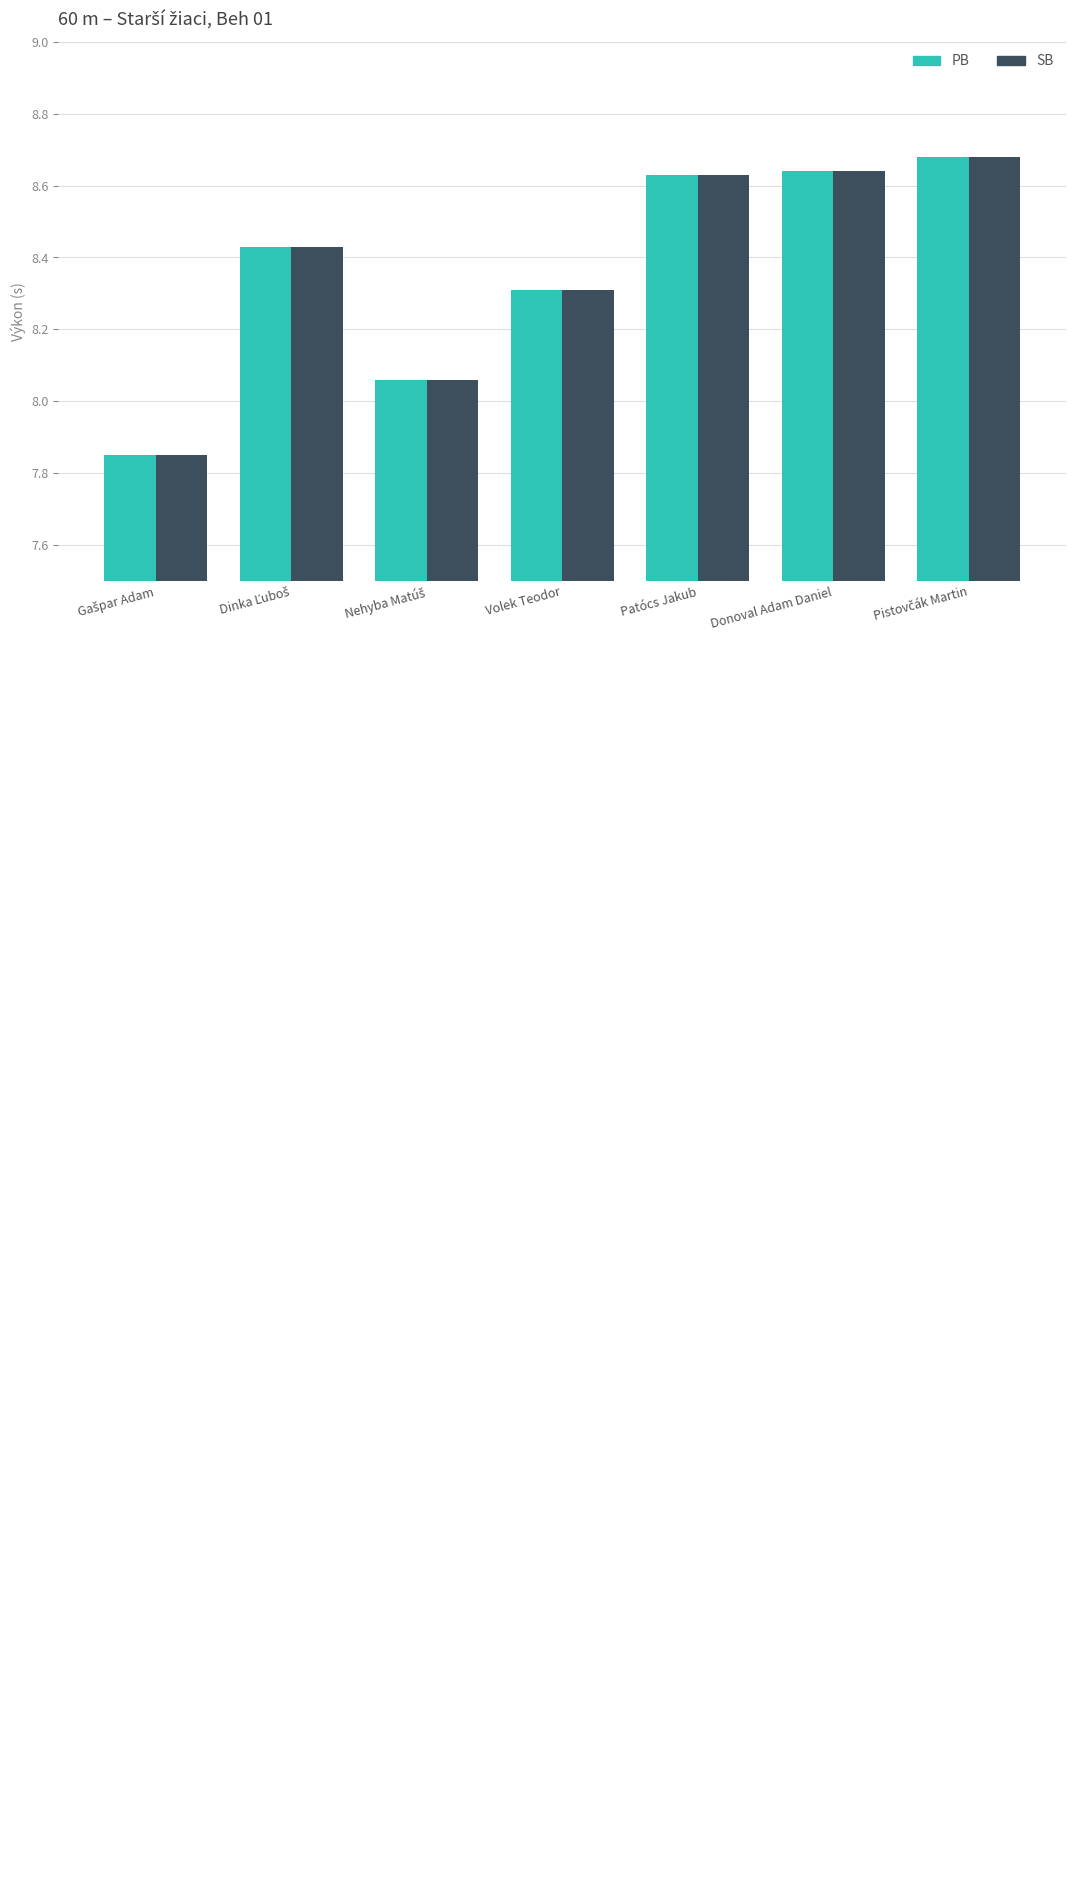

At how many categories does at least one series exceed 8?

6